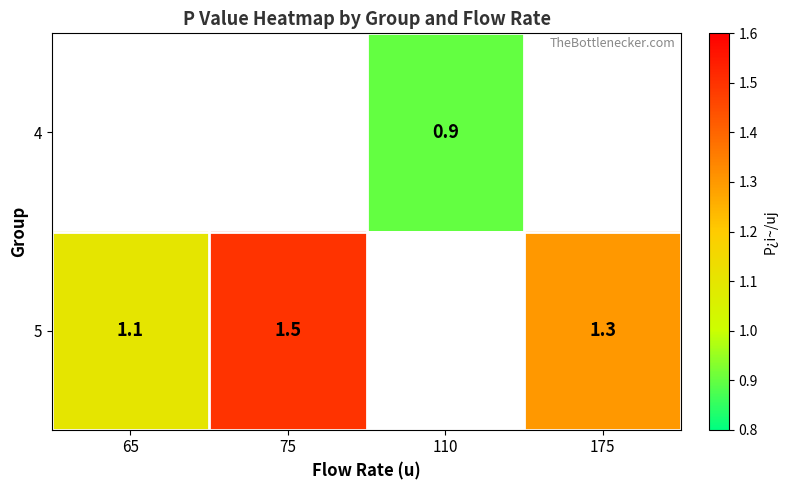

The 4 series shows 1.5 at 110. True or false?

False